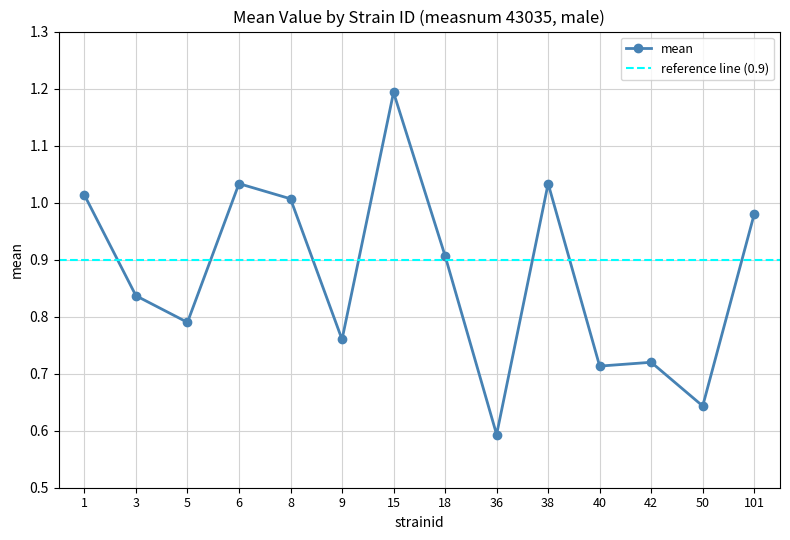

Reading right to left, extract all data points from this chart.

101=1.0	50=0.6	42=0.7	40=0.7	38=1.0	36=0.6	18=0.9	15=1.2	9=0.8	8=1.0	6=1.0	5=0.8	3=0.8	1=1.0